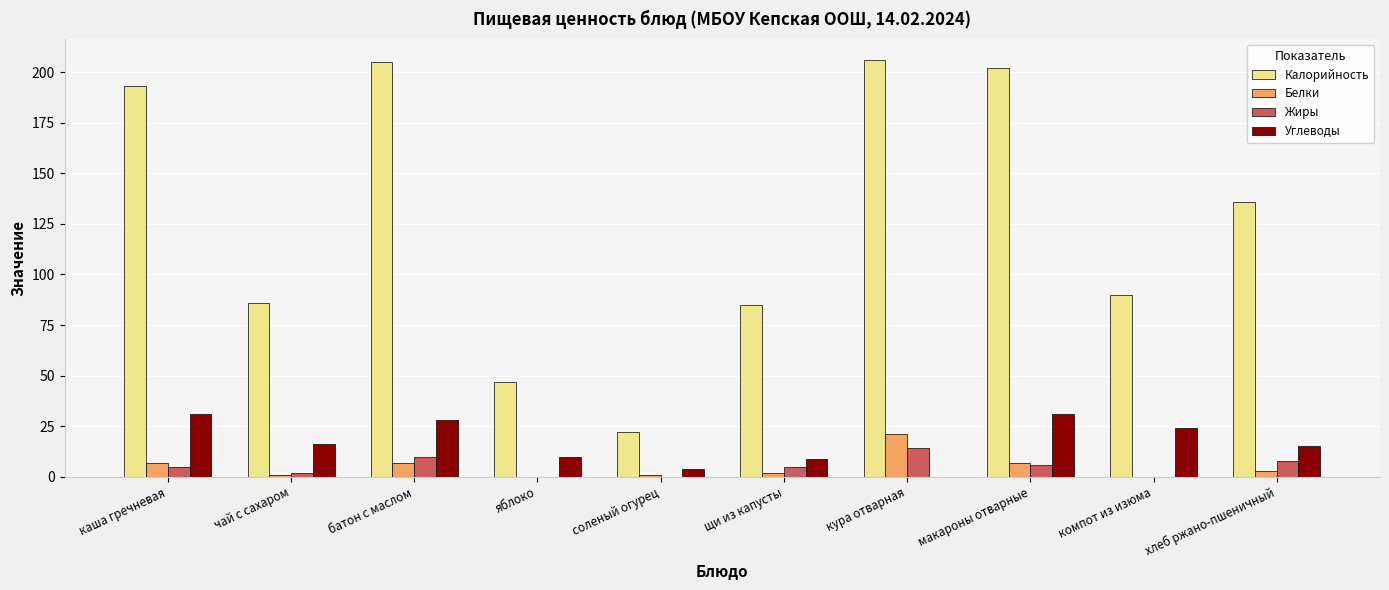

How many data points does each series have?

10